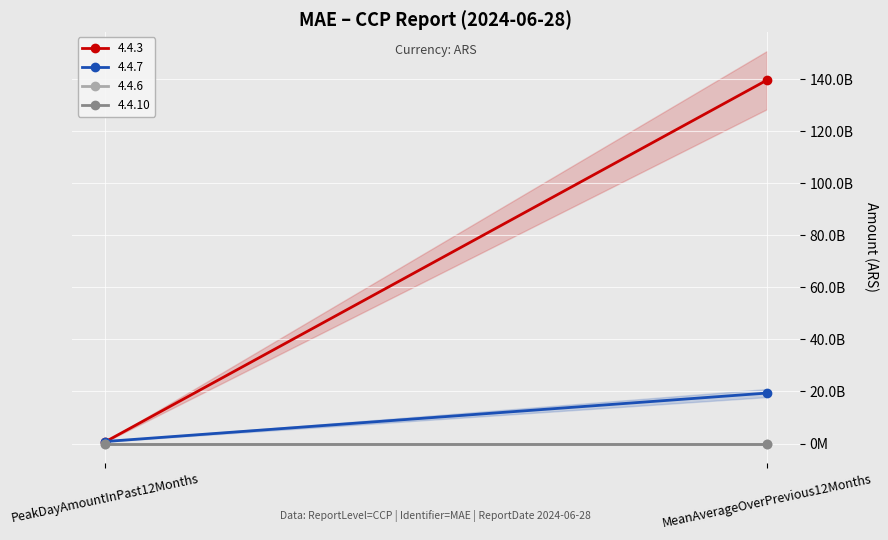

What position from the left is MeanAverageOverPrevious12Months?

2